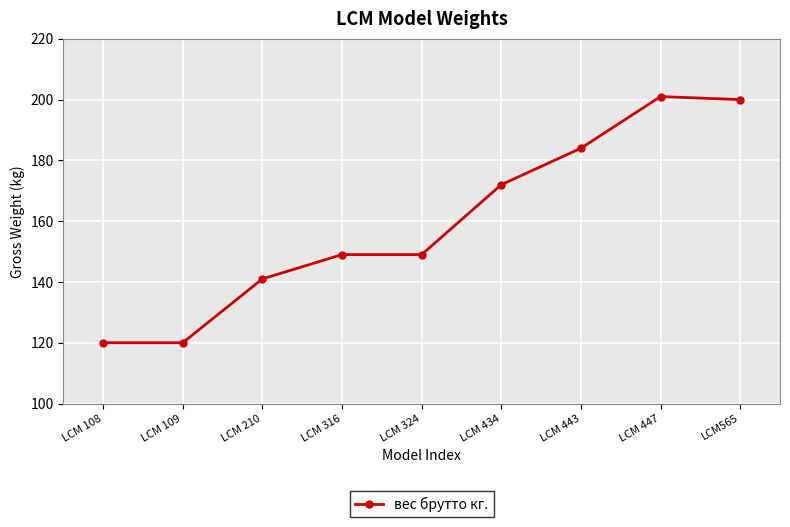

Is it true that the value at LCM565 is 200?

True